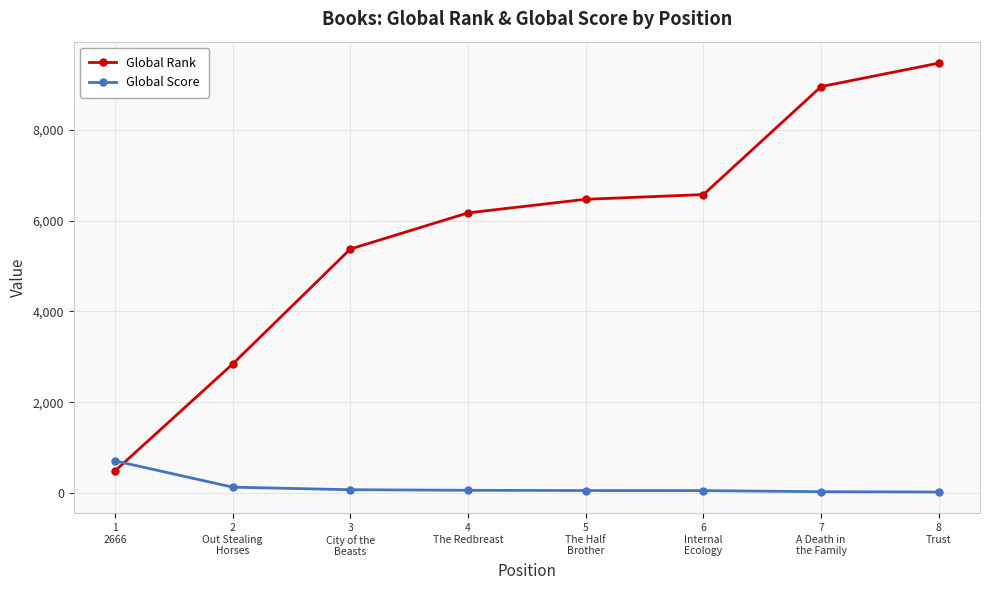

At how many categories does at least one series exceed 5052?

6